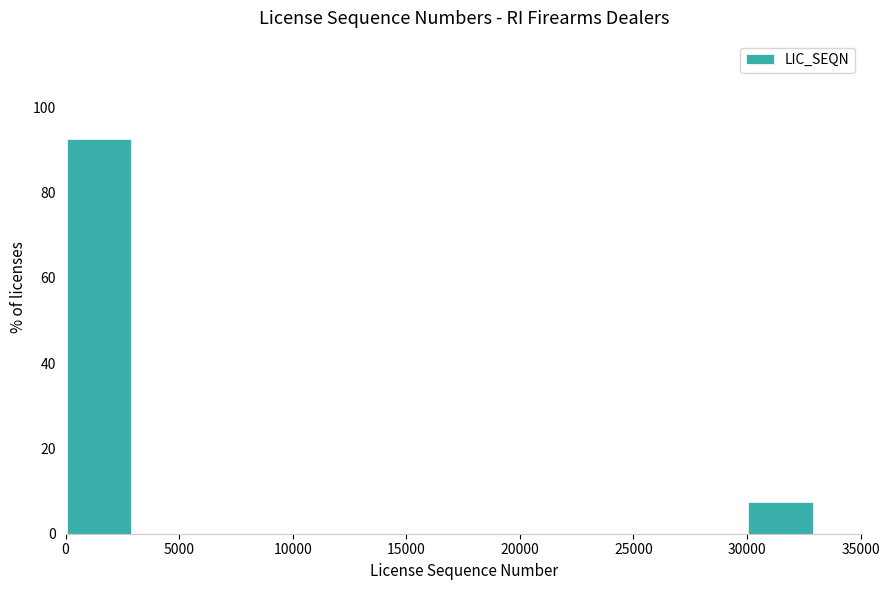

How tall is the bar that spans 0 to 3500 on the x-axis? Neither the bar edges nor the heights are printed on the chart, so give them approximately, as read against the axes.

92